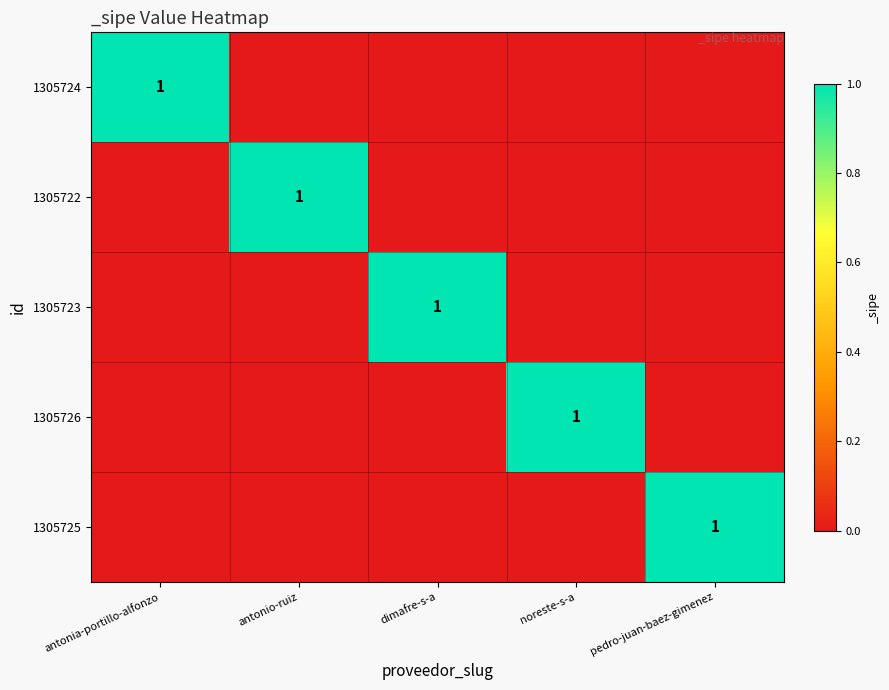

Count the number of data series in this chart.

5